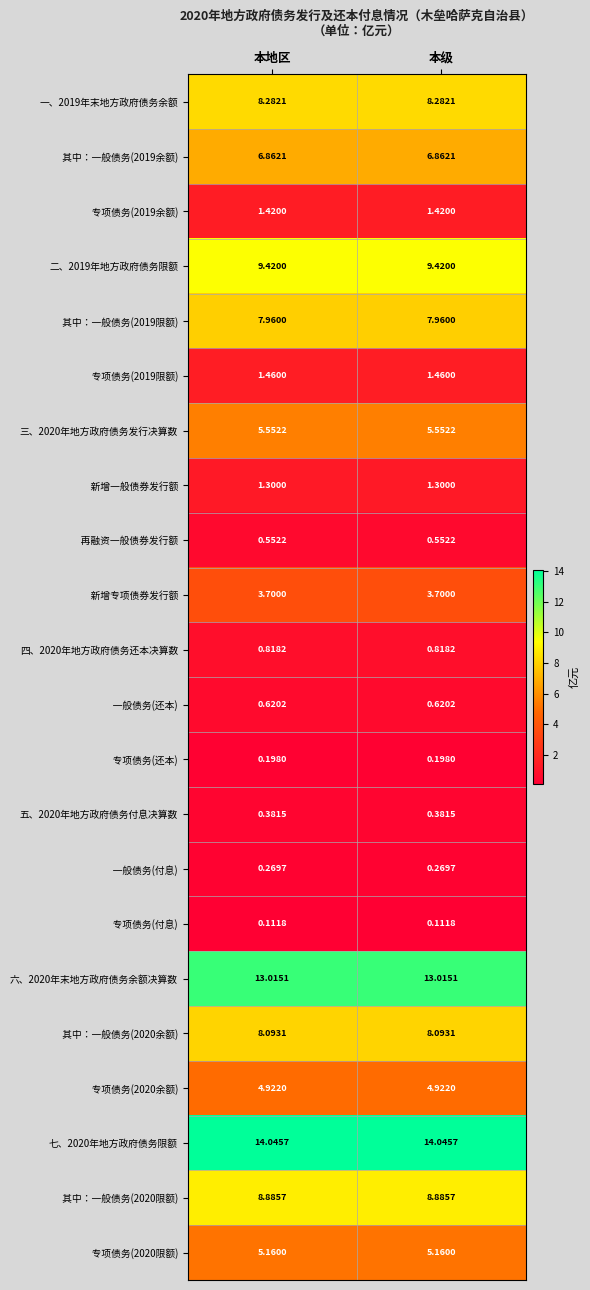

How many distinct data groups are displayed?

22